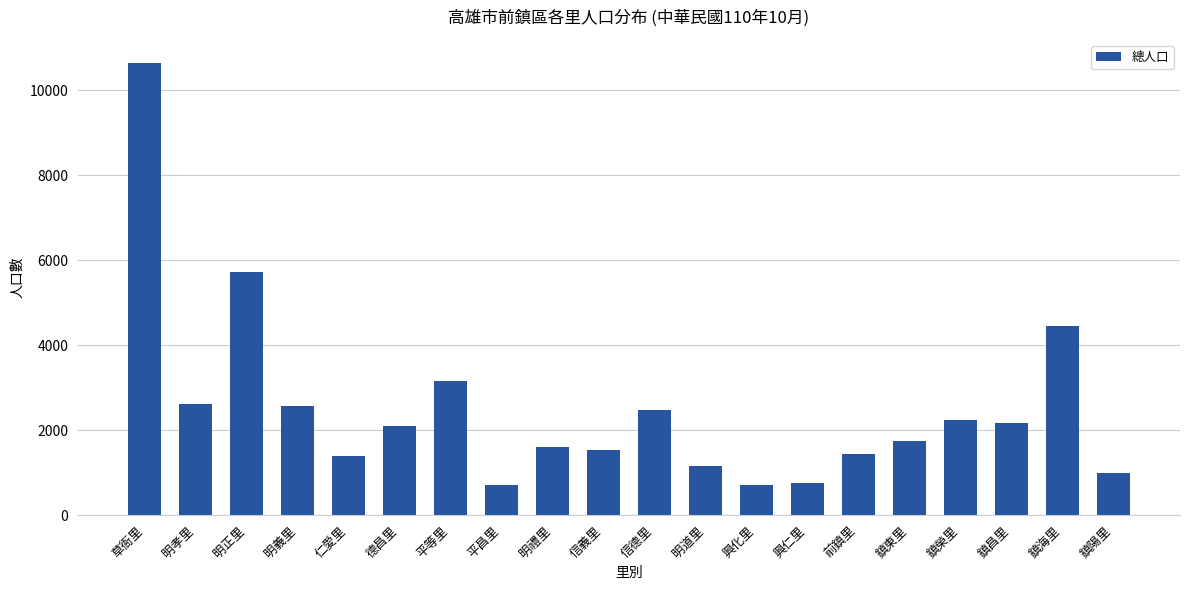

What is the smallest value displayed?

703